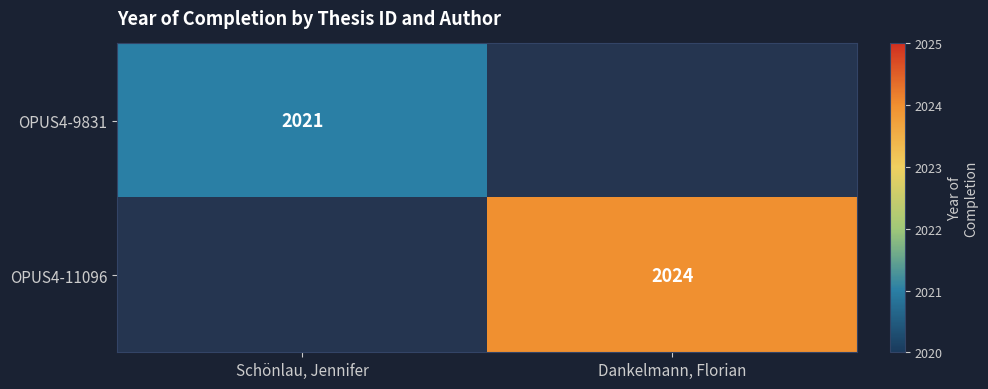

The OPUS4-9831 series shows 2021 at Schönlau, Jennifer. True or false?

True